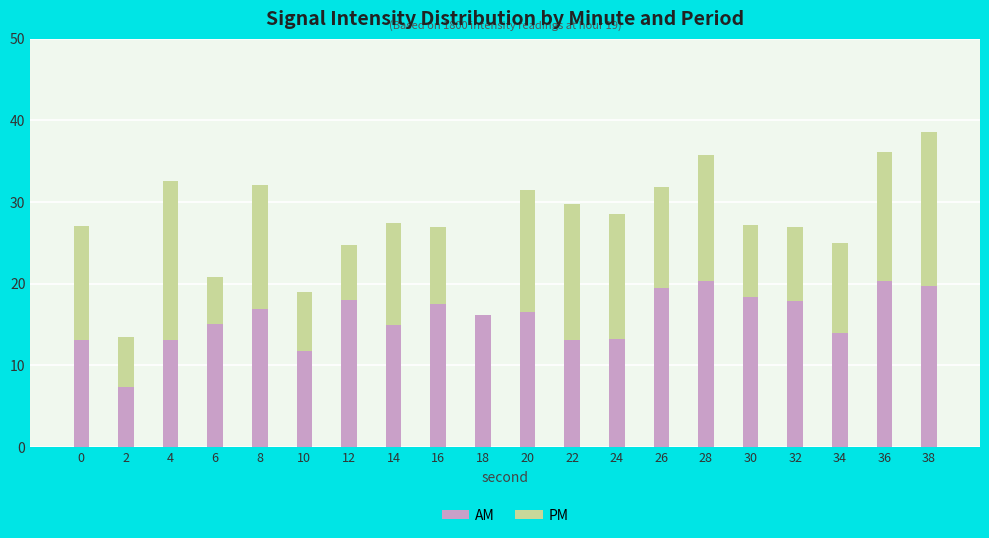

What is the total value across all series at 26?

31.9